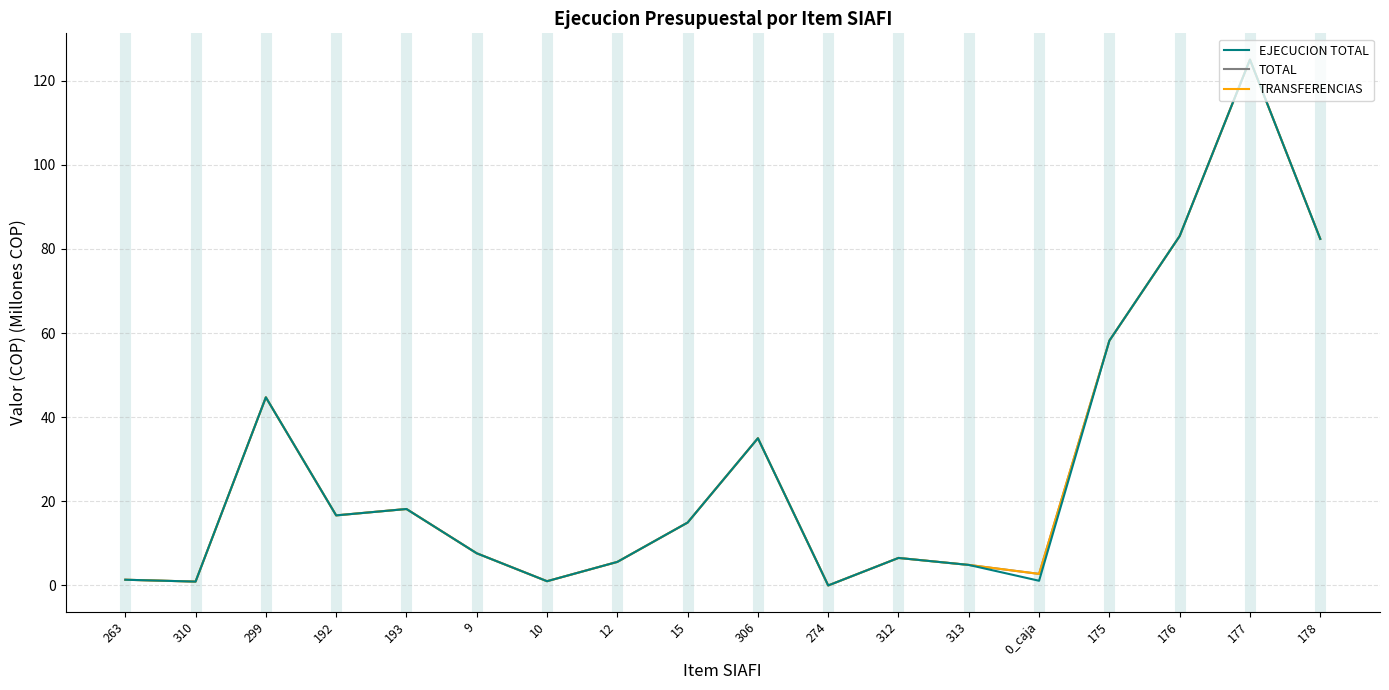

What is the difference between the TRANSFERENCIAS values at 178 and 312?

75.9